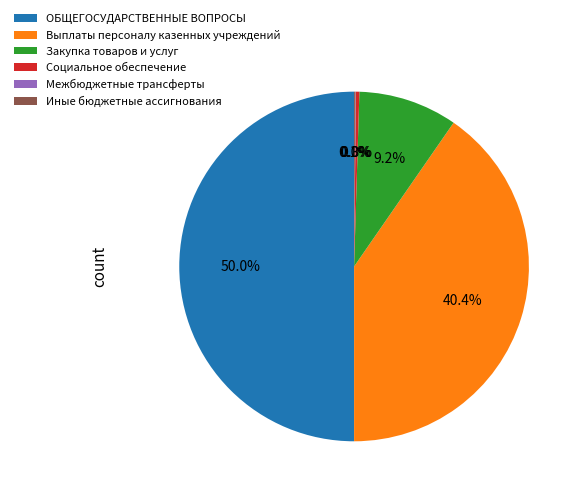

What is the total percentage of Закупка товаров и услуг and ОБЩЕГОСУДАРСТВЕННЫЕ ВОПРОСЫ?

59.2%